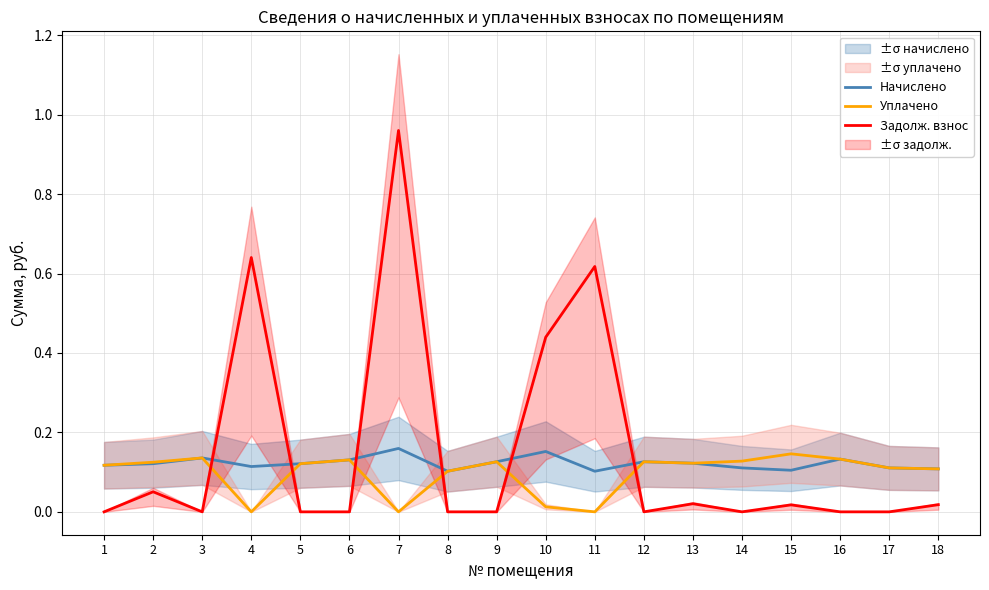

Is it true that Уплачено equals 0.1 at 13?

True